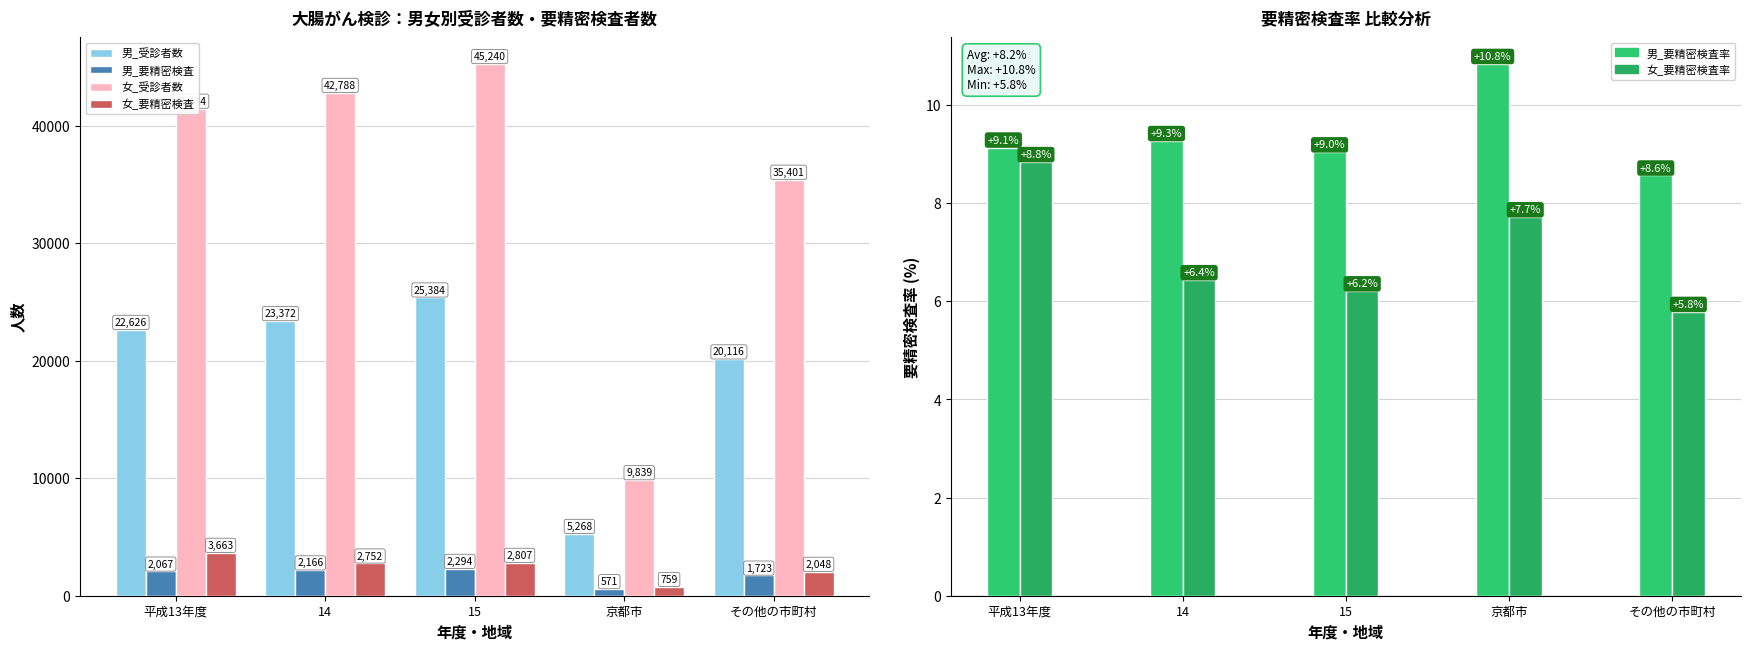

How many values in the 女_受診者数 series are below 41444?

2